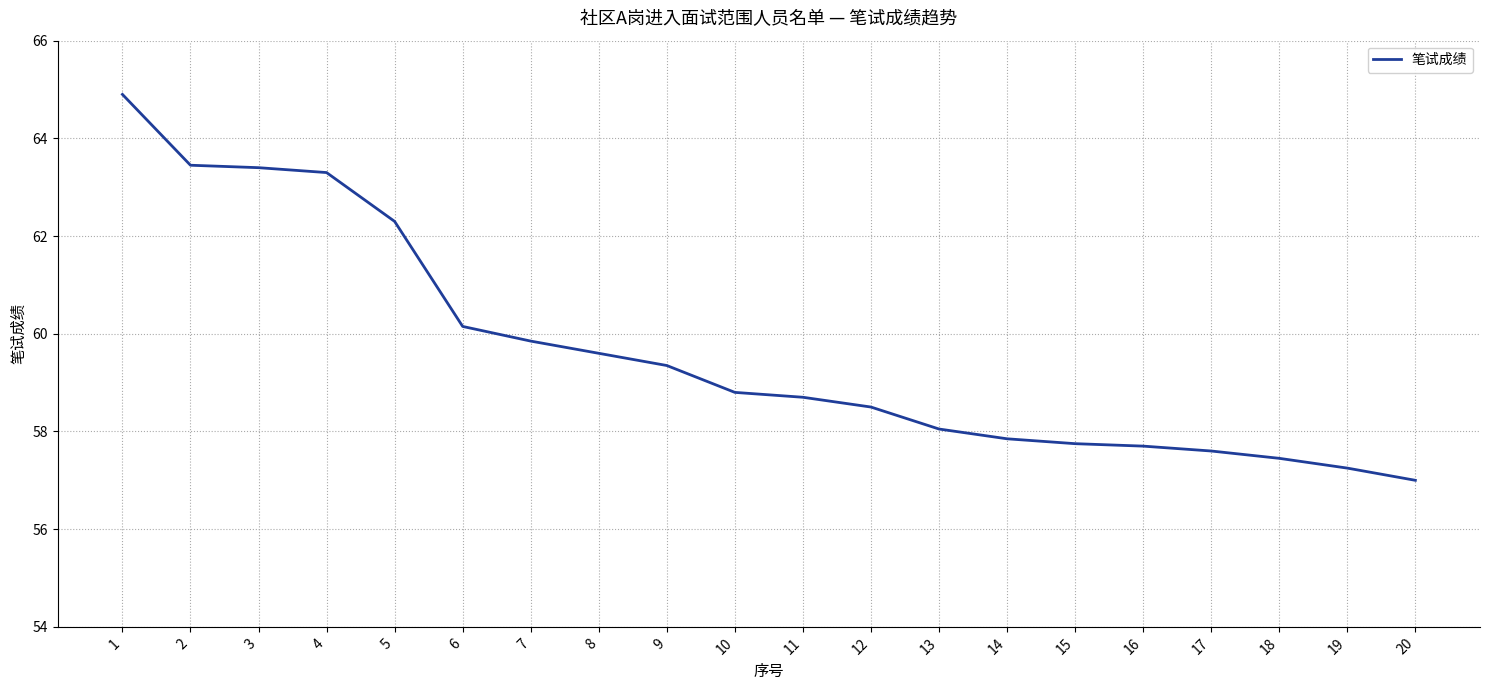

What is the difference between the values at 1 and 8?

5.3